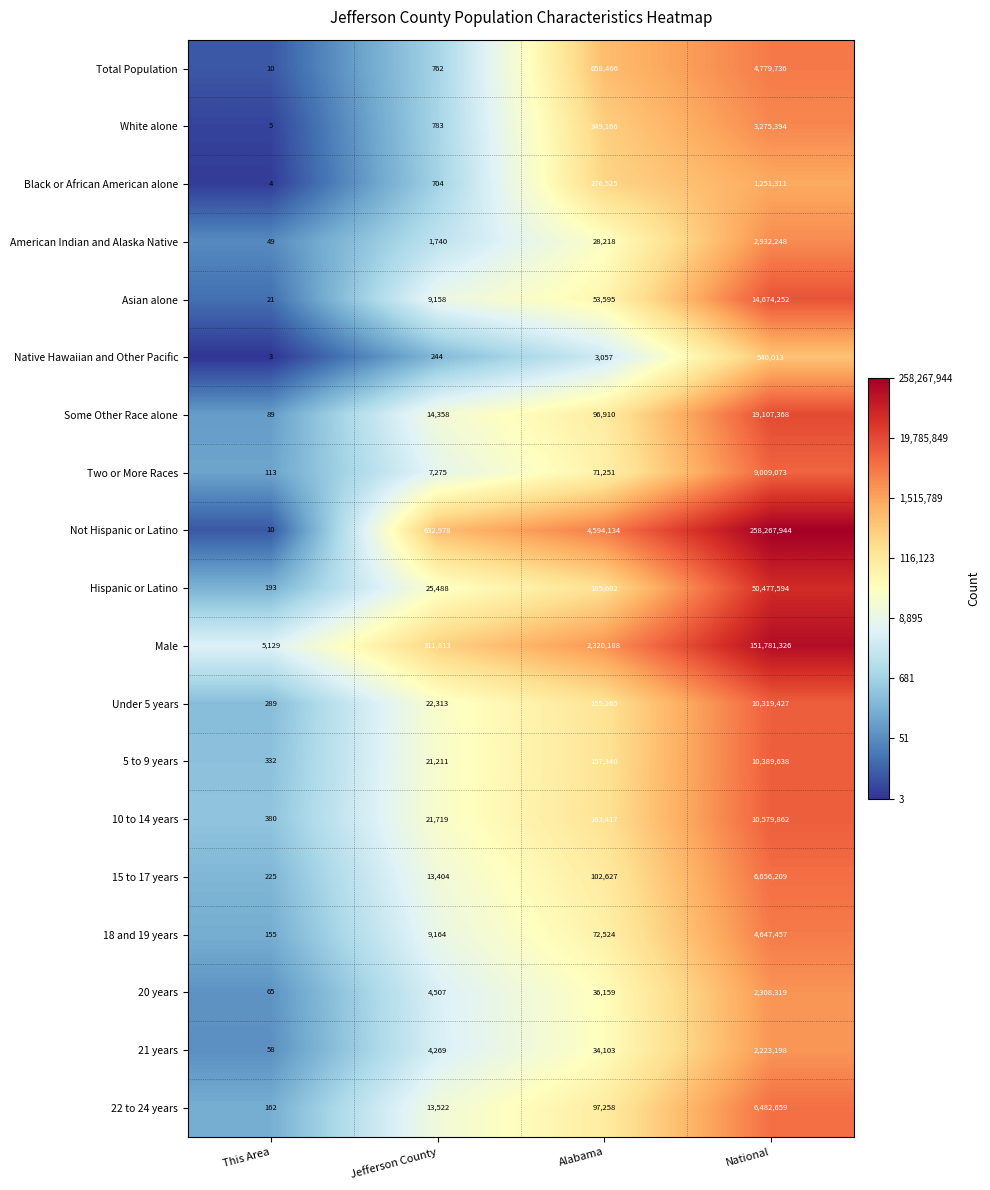

What is the approximate value of Asian alone at Jefferson County?

9158